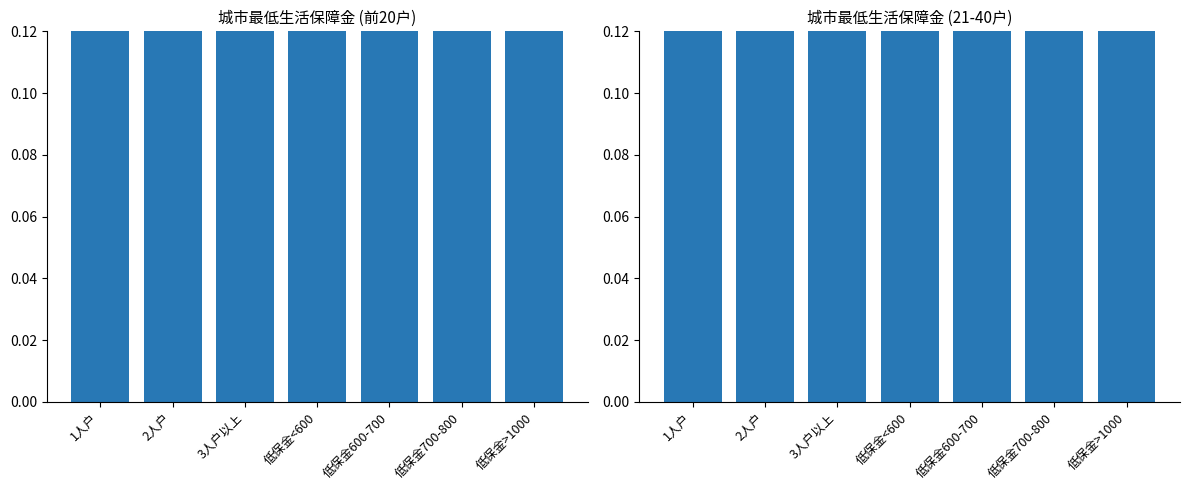

Read the 补贴金额(右组) value at 低保金600-700.

0.5